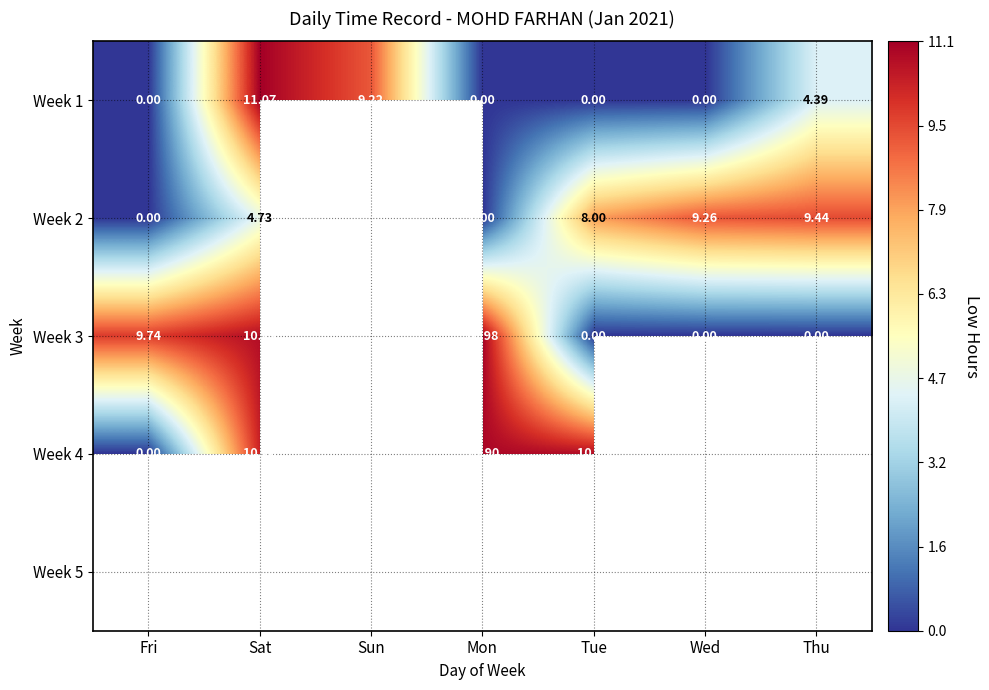

Which label corresponds to the largest value in the chart?

Sat